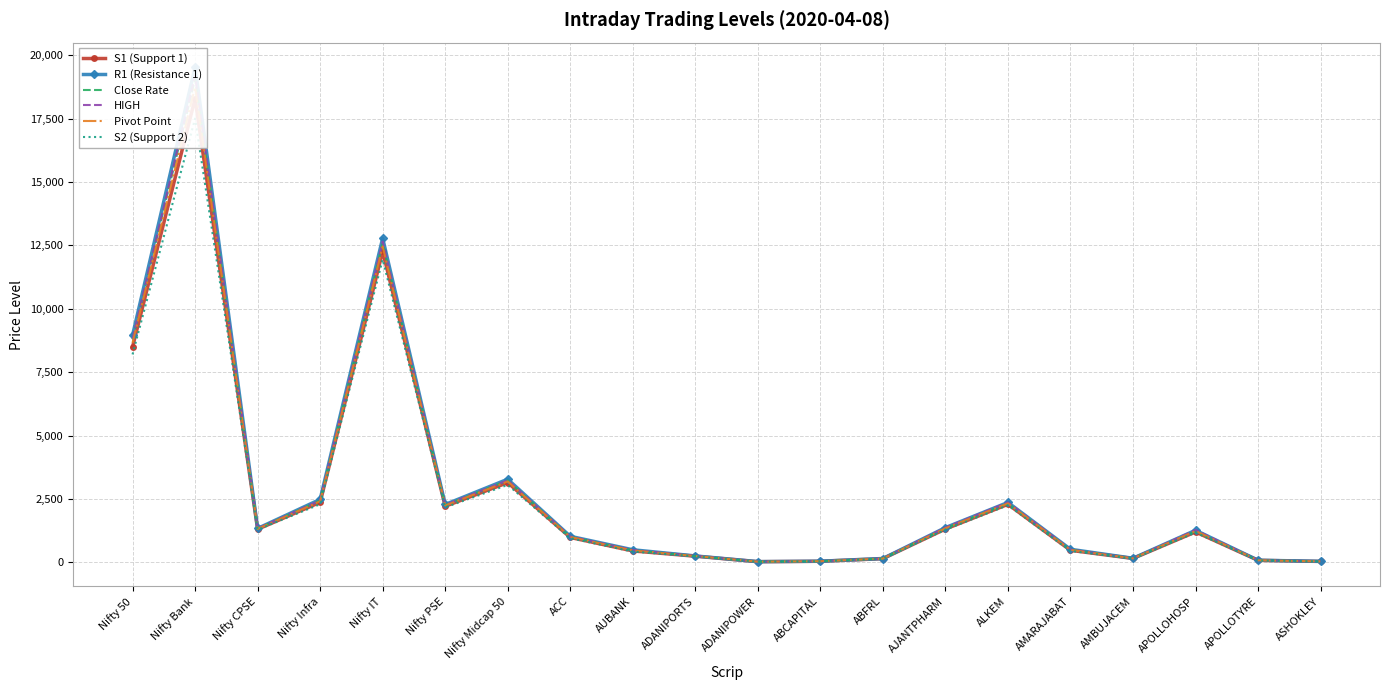

Rank the categories by Pivot Point value from highest to lowest.

Nifty Bank, Nifty IT, Nifty 50, Nifty Midcap 50, Nifty Infra, ALKEM, Nifty PSE, AJANTPHARM, Nifty CPSE, APOLLOHOSP, ACC, AMARAJABAT, AUBANK, ADANIPORTS, AMBUJACEM, ABFRL, APOLLOTYRE, ABCAPITAL, ASHOKLEY, ADANIPOWER